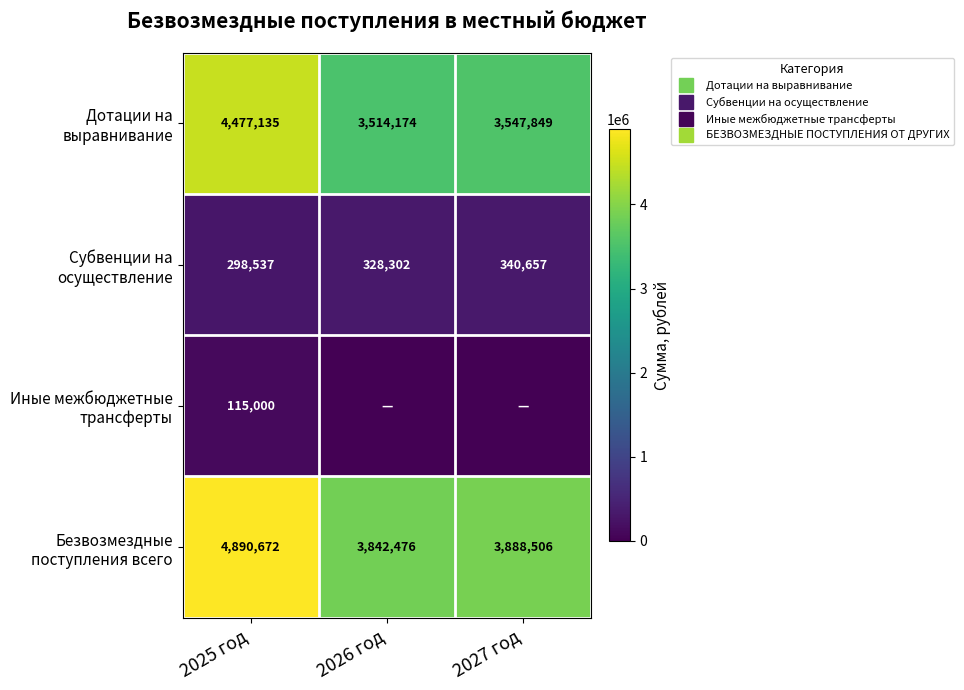

At which category is the sum across all series the highest?

2025 год